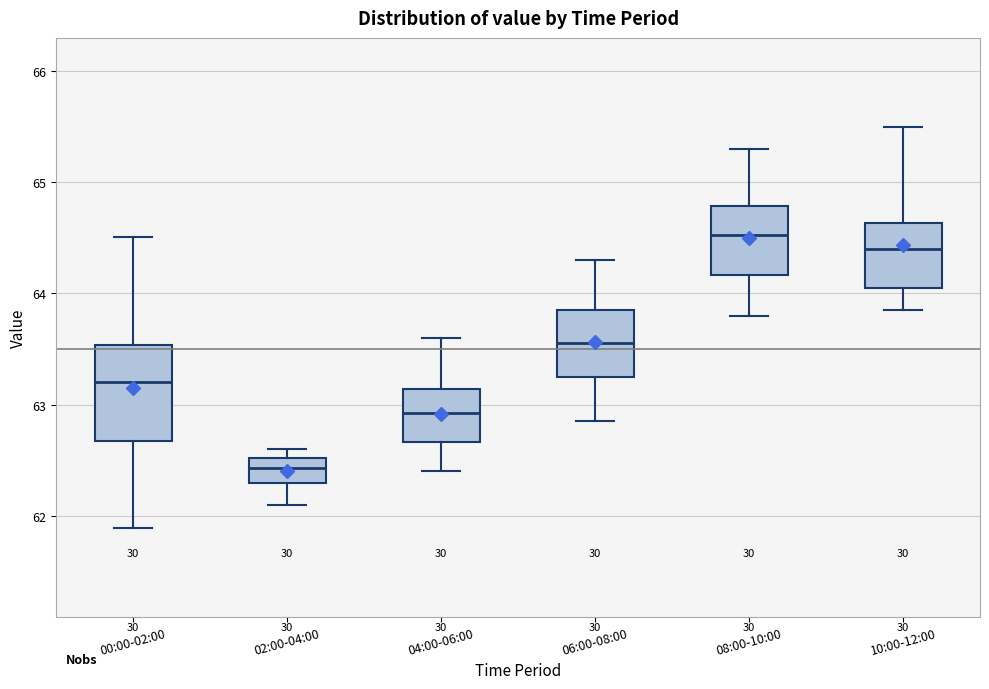

Where does the lower whisker of the box for 02:00-04:00 end on the y-axis? The values are not printed on the chart, so give them approximately, as read against the axis.

62.1